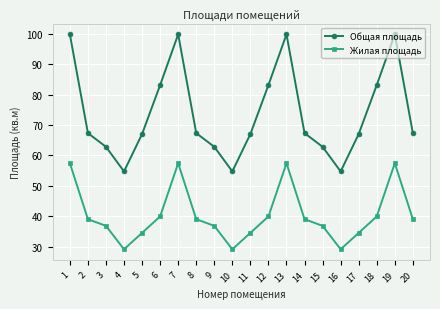

What is the value of the Общая площадь point at the 14th from the left?

67.3